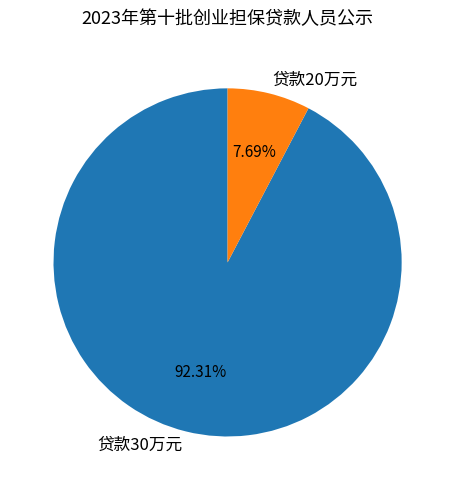

Between 贷款30万元 and 贷款20万元, which is larger?

贷款30万元